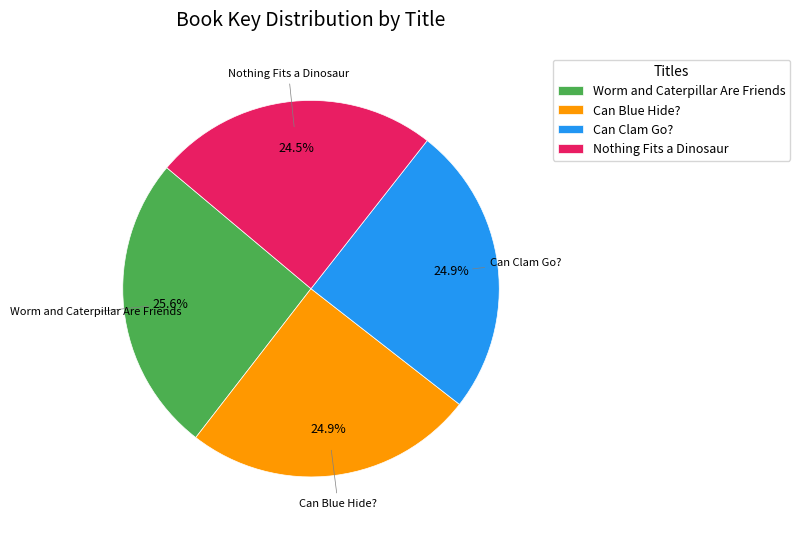

Does any single category account for the majority?

No